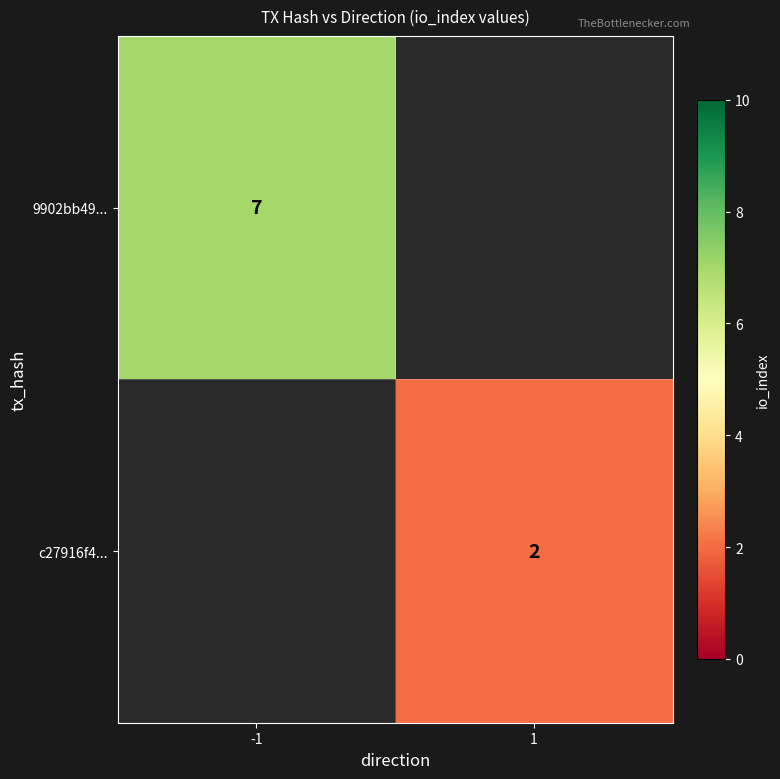

How many series are shown in this chart?

2